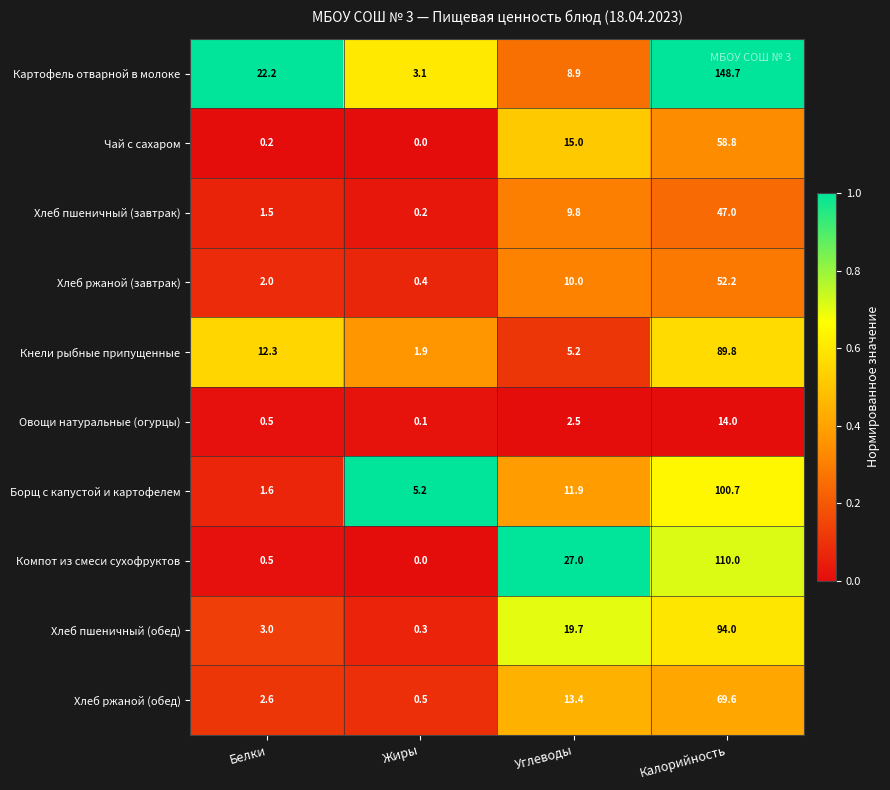

What is the sum of the Хлеб пшеничный (завтрак) values at Жиры and Калорийность?

47.2